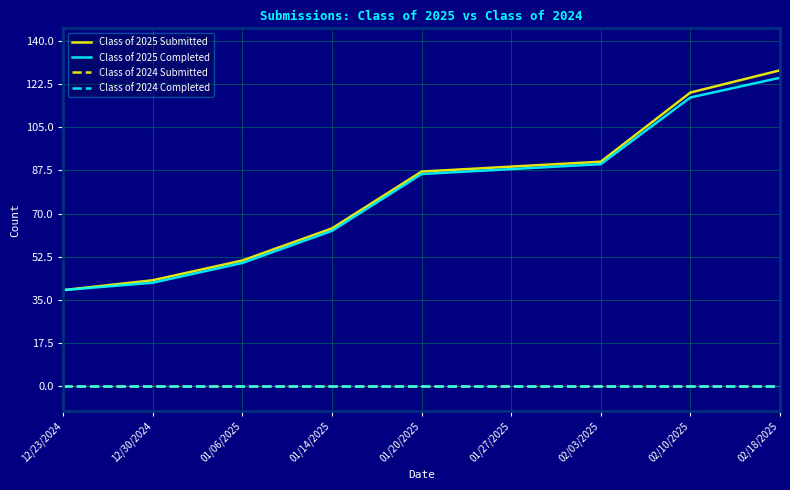

True or false: Class of 2024 Submitted and Class of 2025 Submitted cross at least once.

False